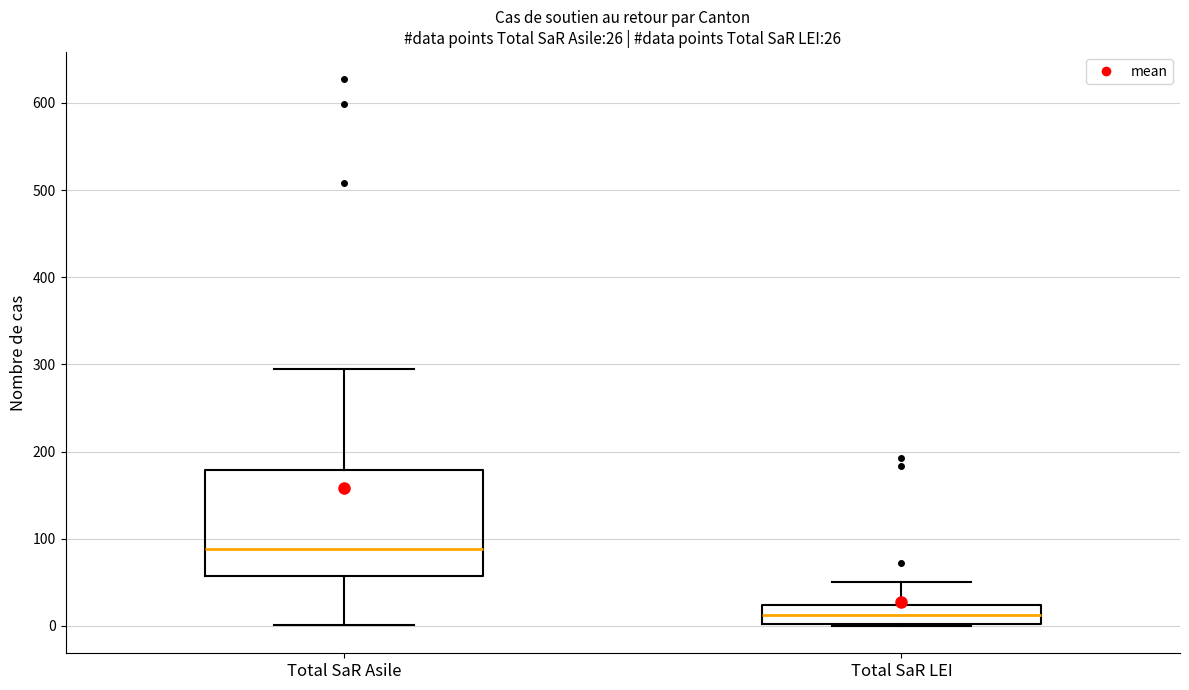

Comparing the boxes themselves (not the whiskers), which one is the tallest?

Total SaR Asile